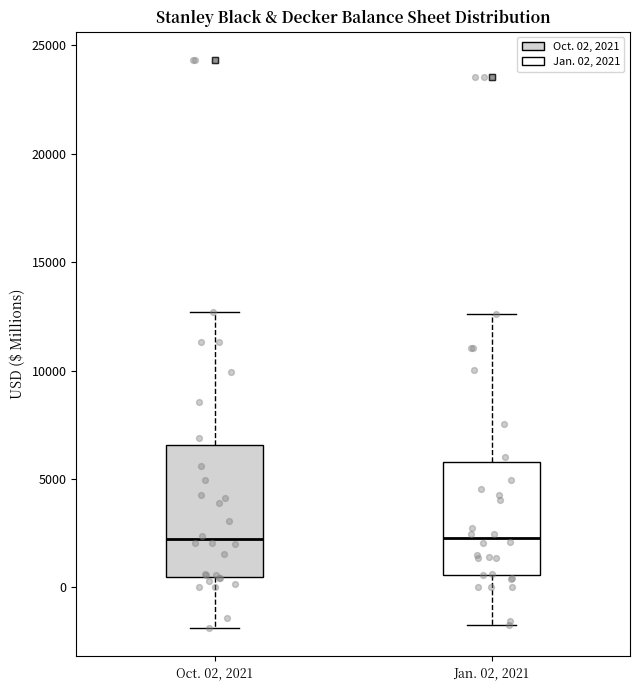

Comparing the boxes themselves (not the whiskers), which one is the tallest?

Oct. 02, 2021